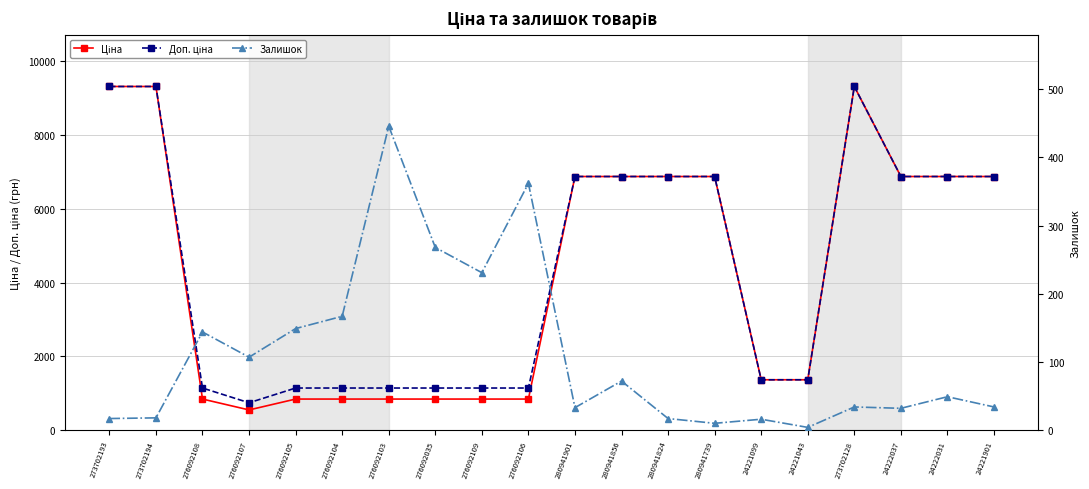

List the series in order of their peak value, highest first.

Ціна, Доп. ціна, Залишок